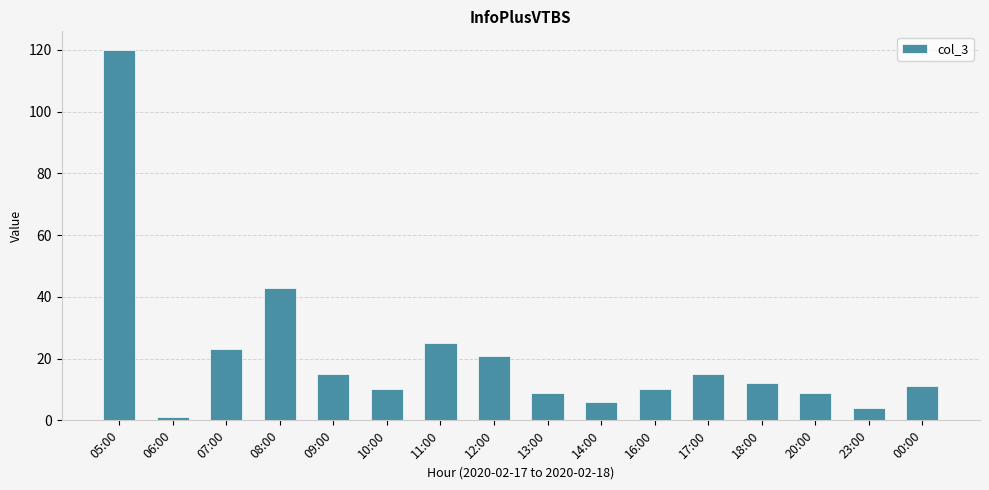

Count the number of categories in the chart.

16